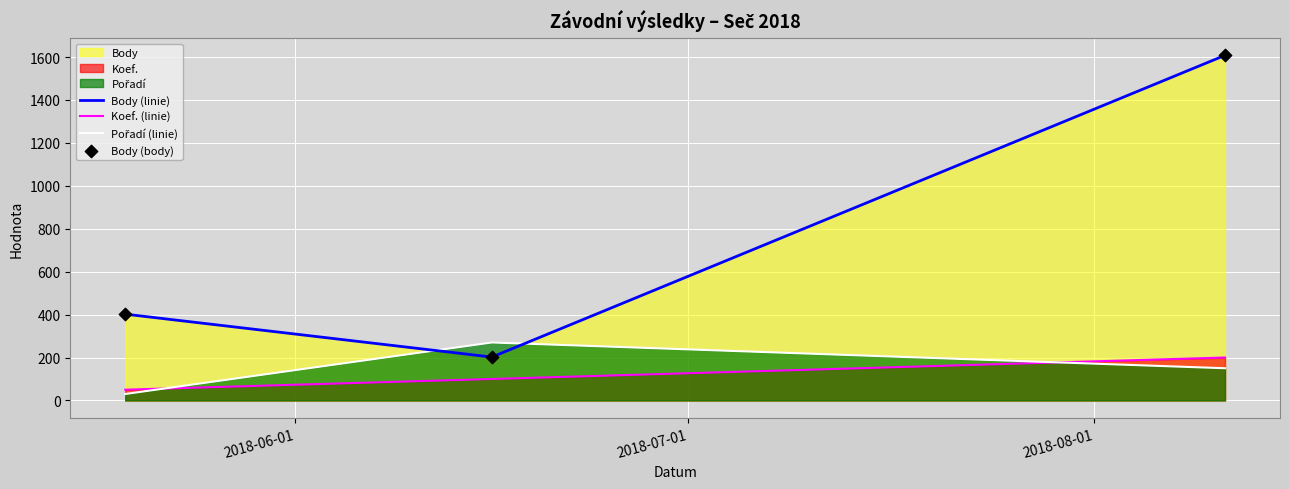

Which series has the widest spread of Y values?

Body (linie)